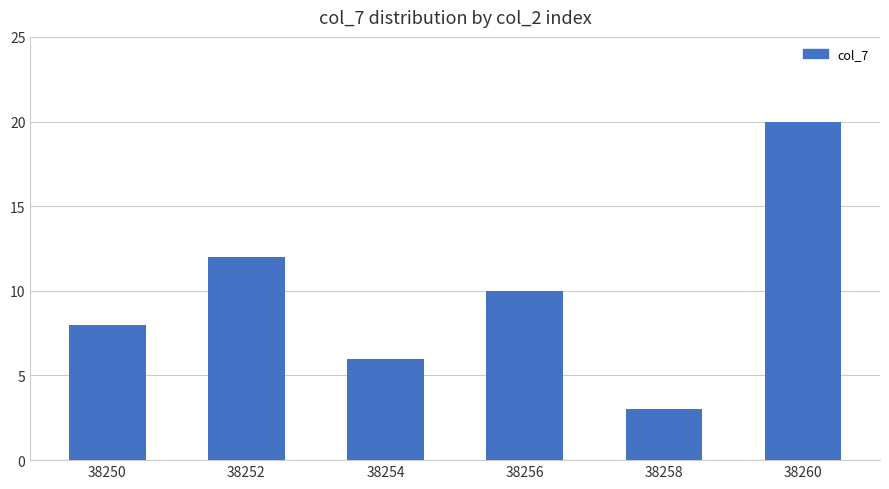

Reading left to right, transcribe all the data shown in this chart.

8	12	6	10	3	20